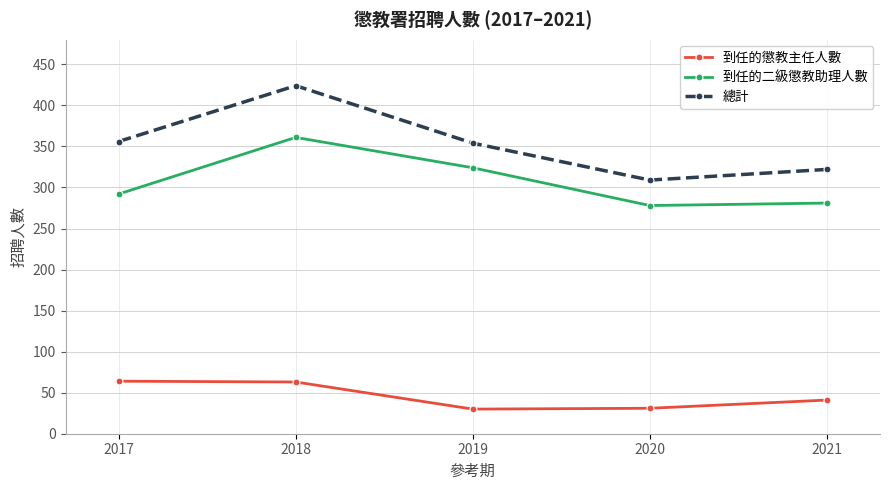

Rank the series at 2021 from highest to lowest value.

總計, 到任的二級懲教助理人數, 到任的懲教主任人數